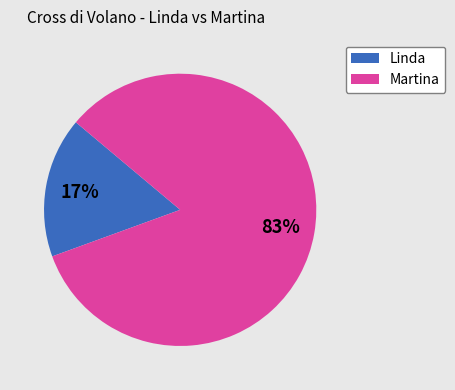

What is the majority slice?

Martina